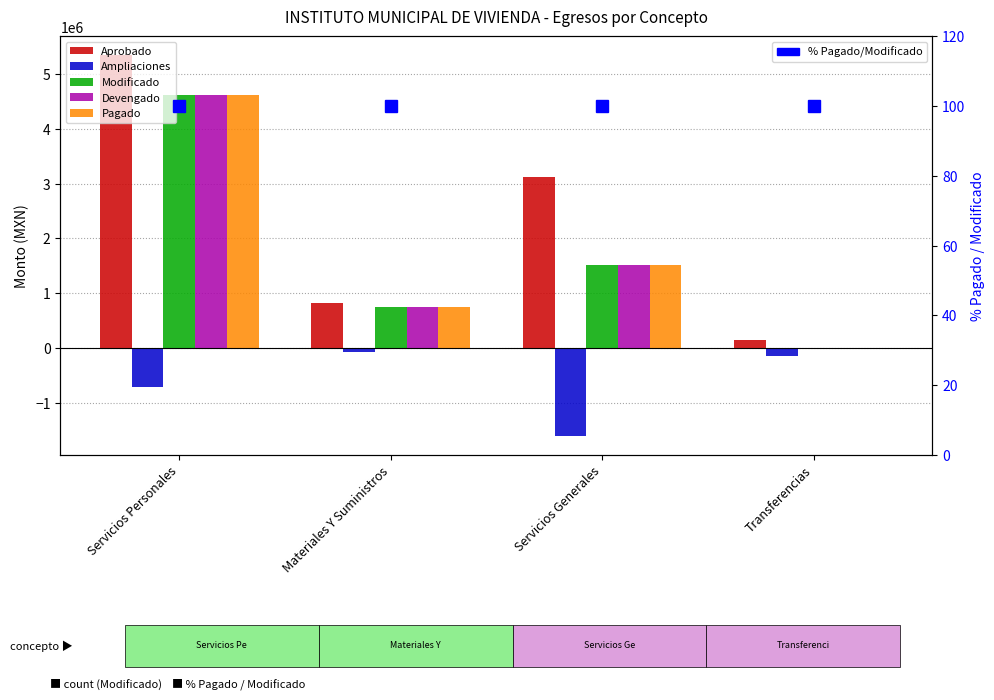

What is the difference between the maximum and minimum values in the Ampliaciones series?

1527898.7